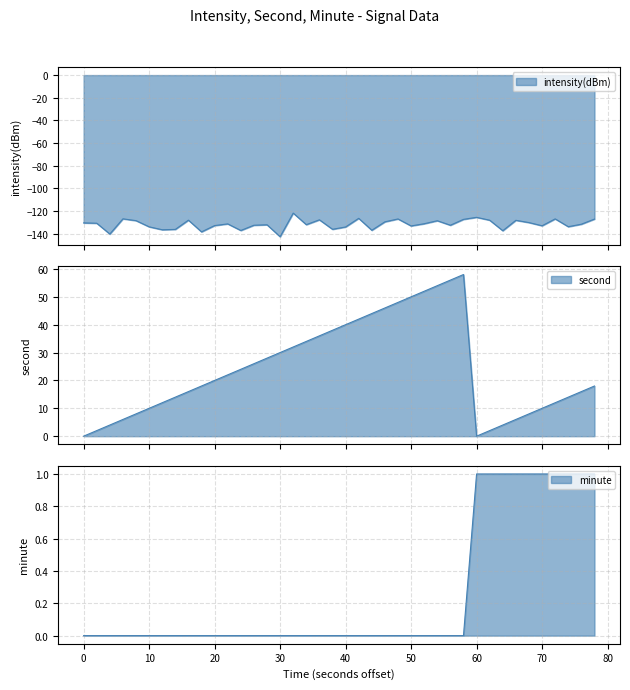

What are all the series names shown in the legend?

intensity(dBm), second, minute